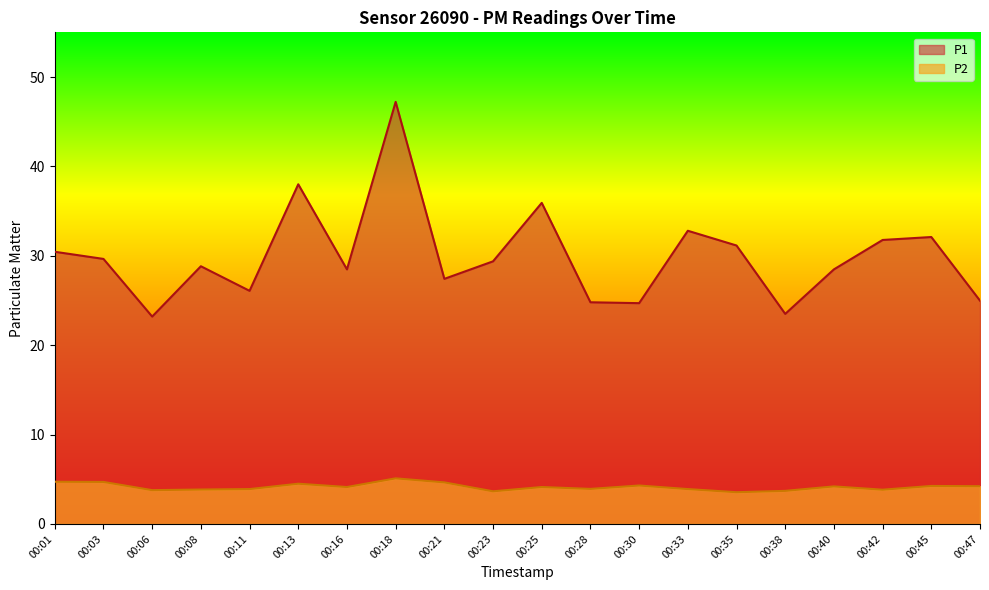

What is the greatest value displayed?

47.2